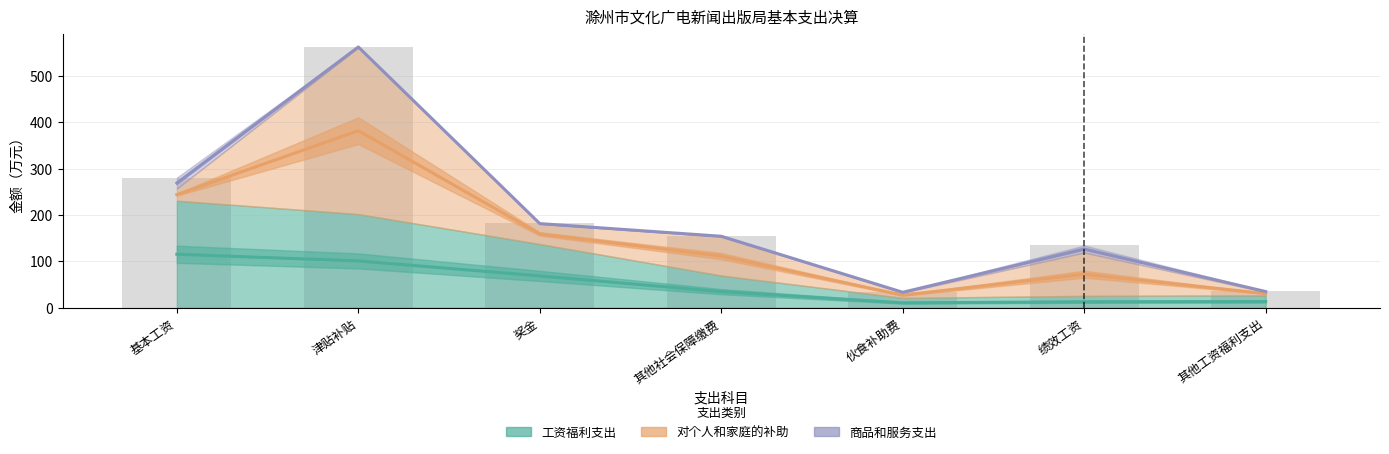

What value does the 对个人和家庭的补助 series have at 绩效工资?

93.2